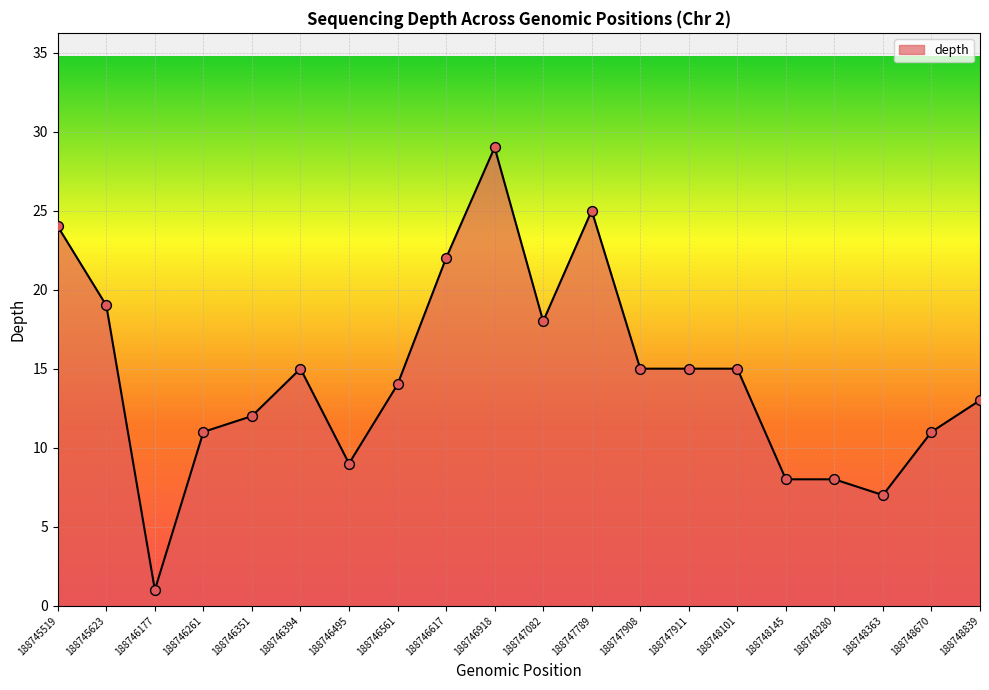

What is the ratio of the value at 188746177 to the value at 188747908?

0.1